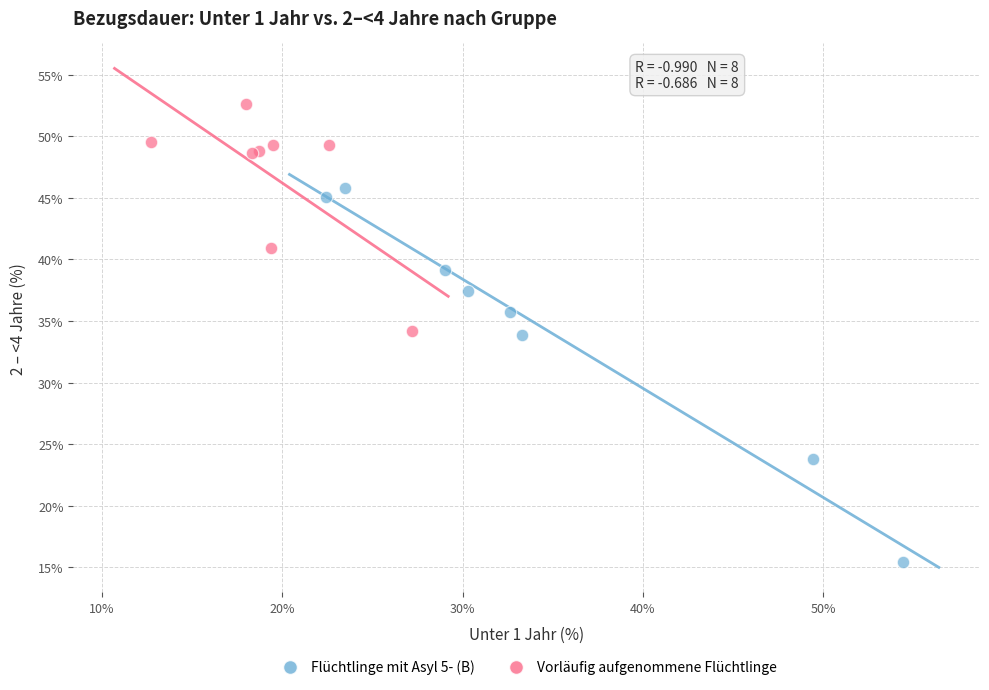

Which series contains the lowest Y value?

Flüchtlinge mit Asyl 5- (B)